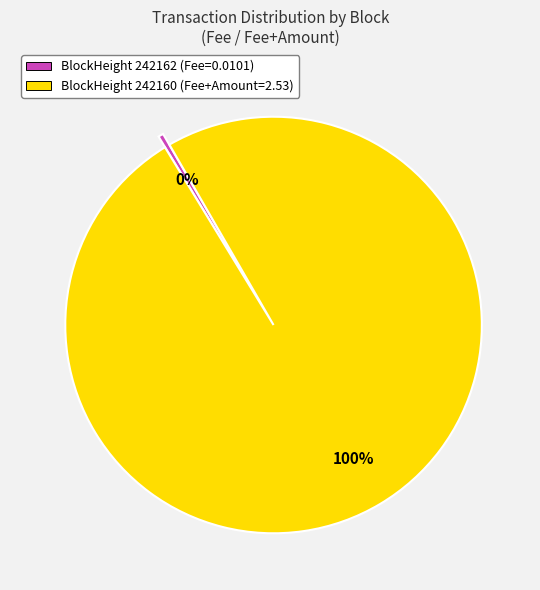

To the nearest percent, what is the average slice percentage?

50%